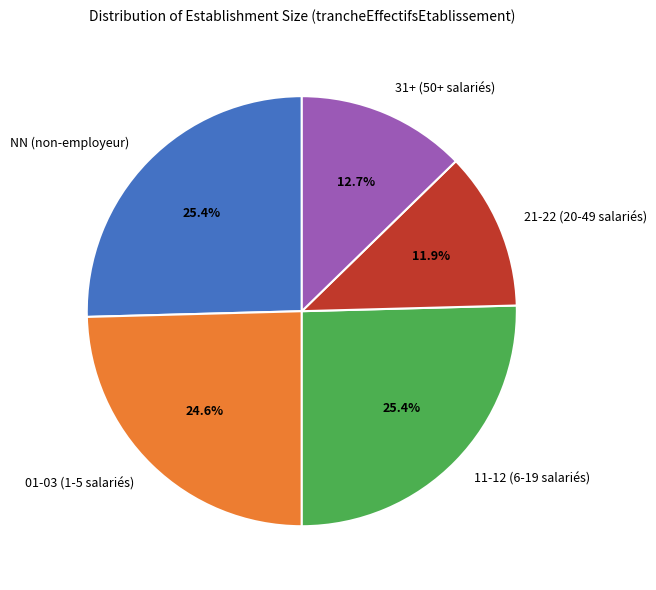

What is the smallest slice in the pie chart?

21-22 (20-49 salariés)